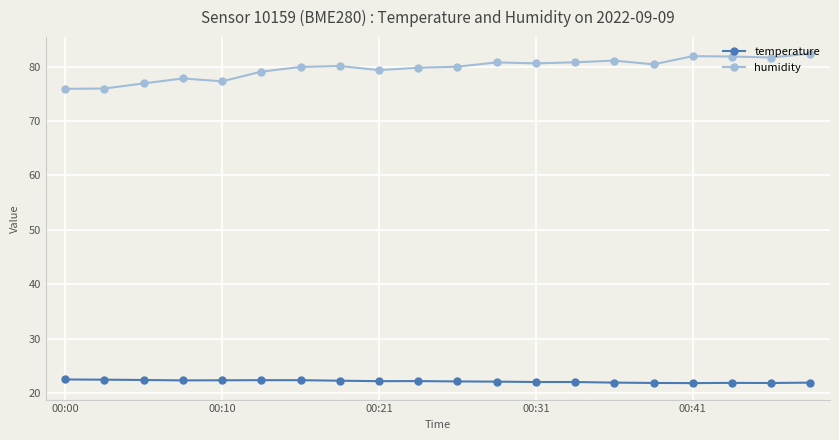

What is the value of the humidity point at the 8th from the left?

80.1